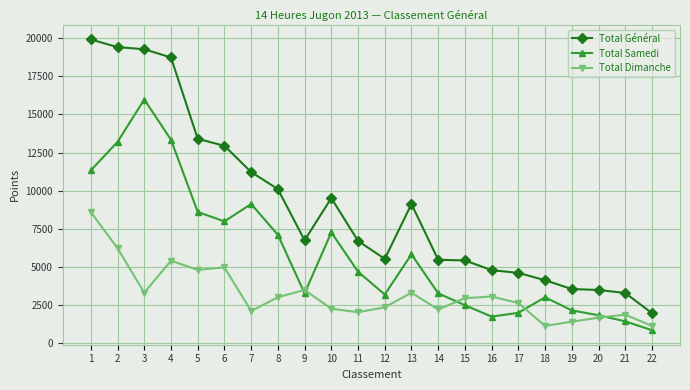

At which label does Total Samedi reach its minimum?

22